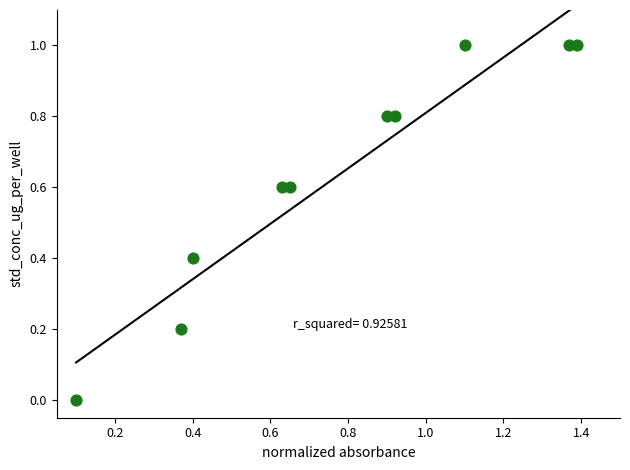

What is the average Y value?

0.6